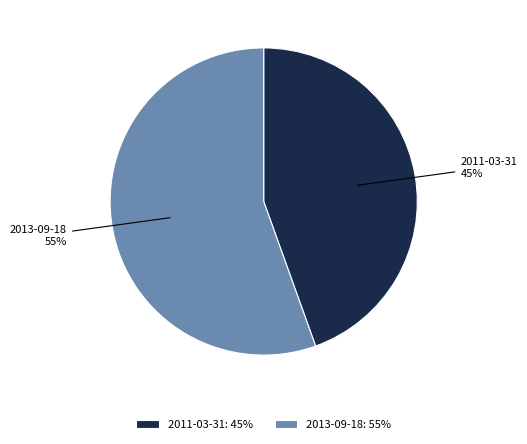

The 2011-03-31 slice represents 38% of the pie. True or false?

False